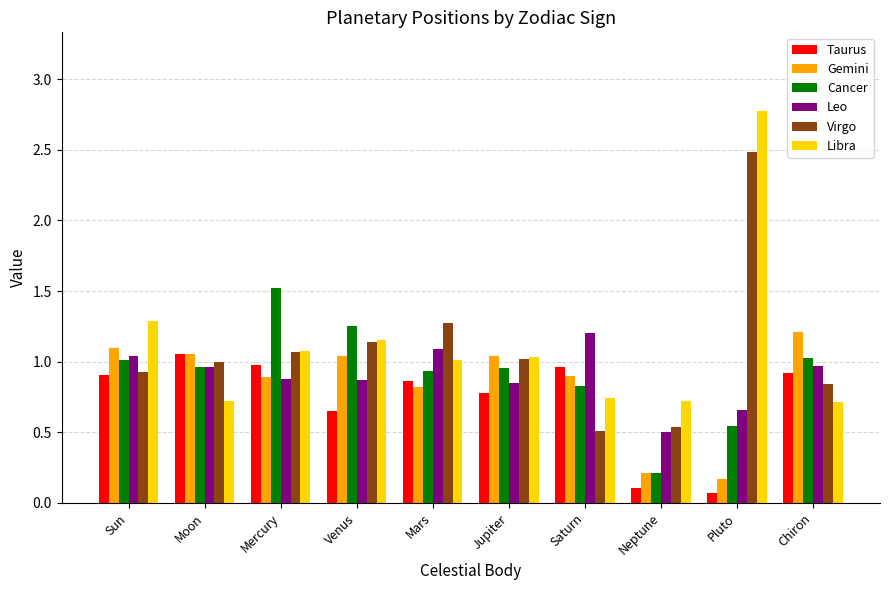

Where does the Gemini series first go above 1?

Sun